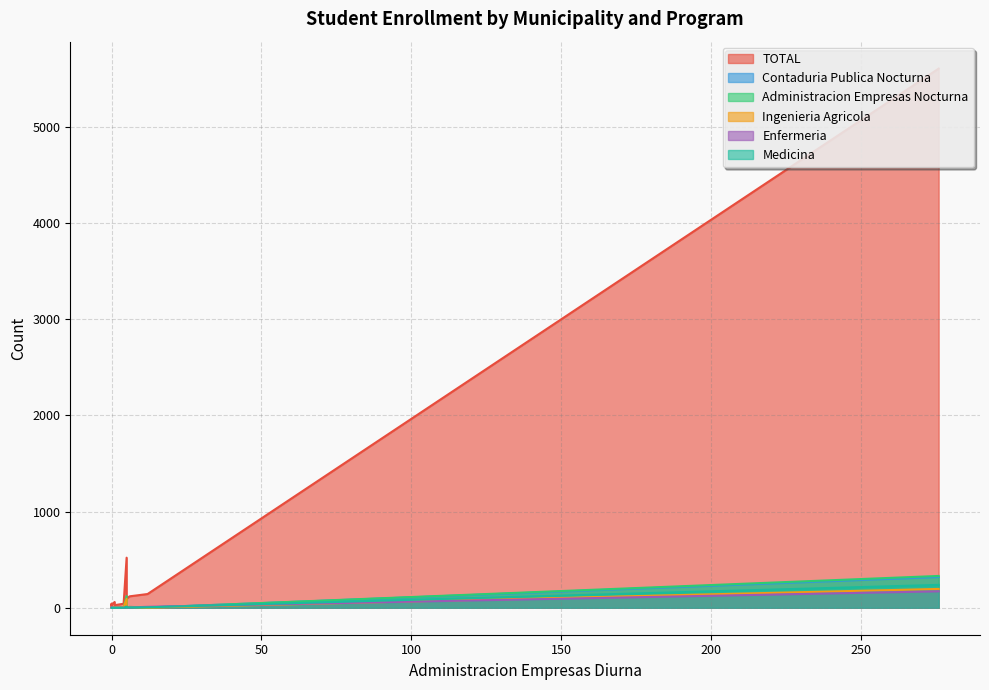

Which series has the largest range (max minus min)?

TOTAL